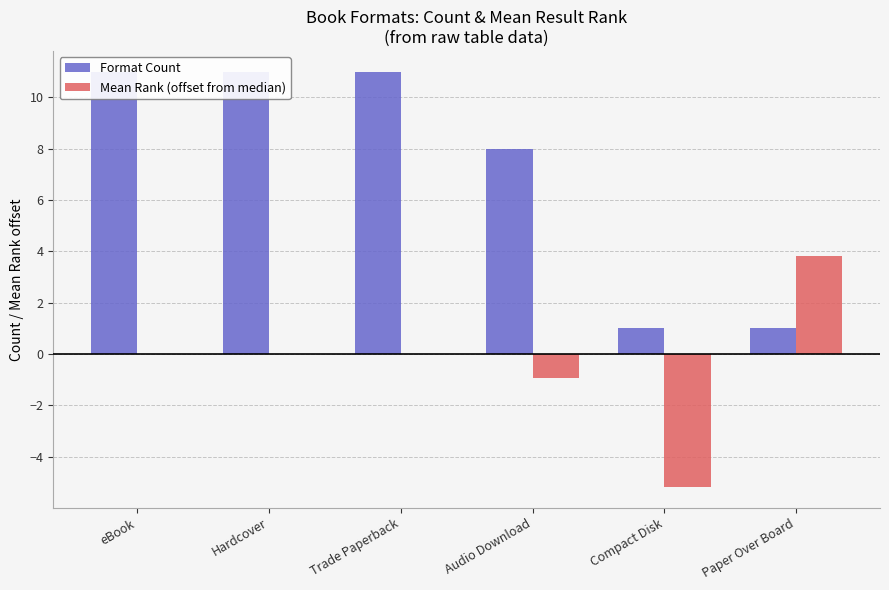

True or false: Format Count has a value of 17.0 at Trade Paperback.

False